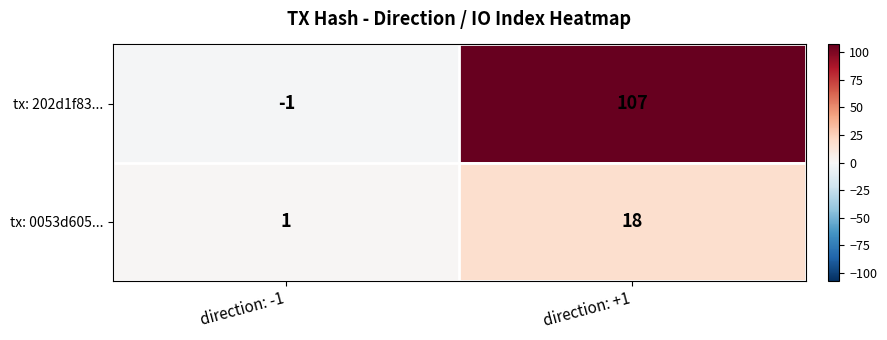

True or false: tx: 0053d605... has a value of 0 at direction: -1.

False